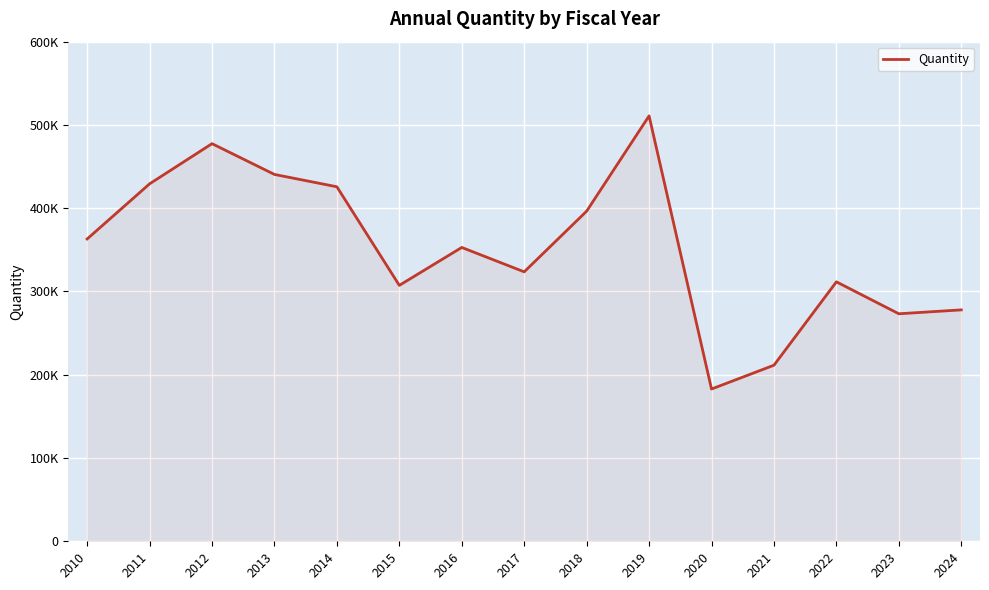

Does the chart have visible grid lines?

Yes